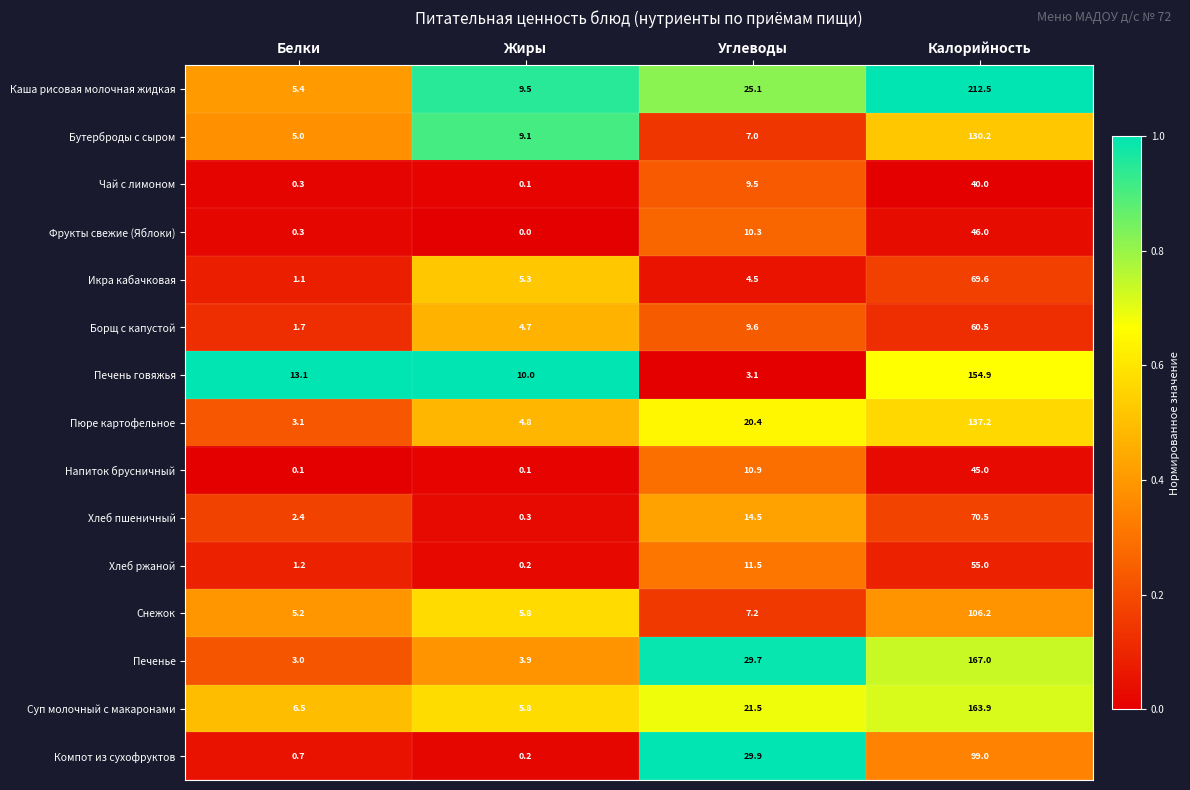

At which label does Снежок reach its peak?

Калорийность